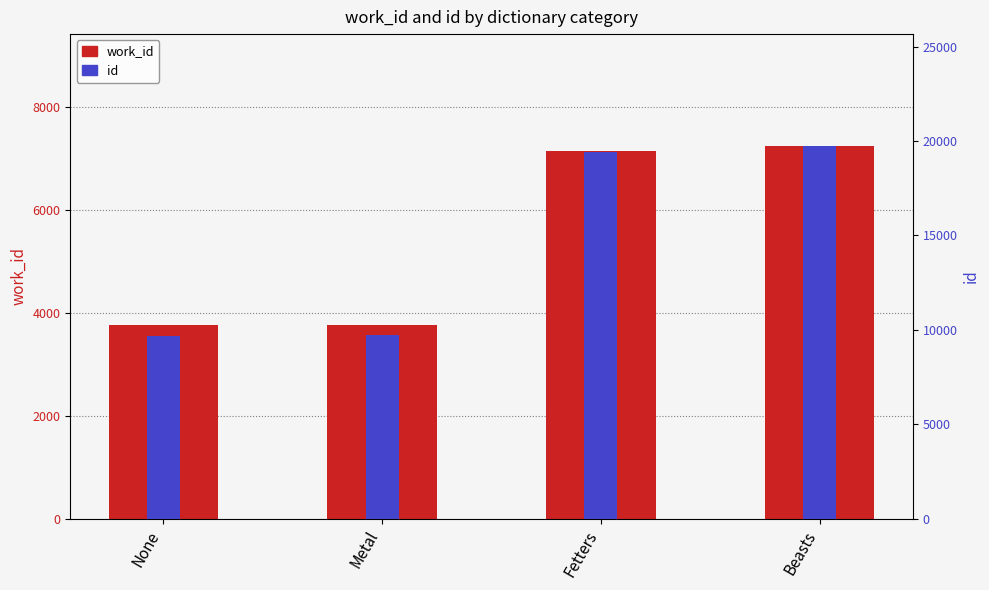

At None, list the series in order from smallest to largest.

work_id, id